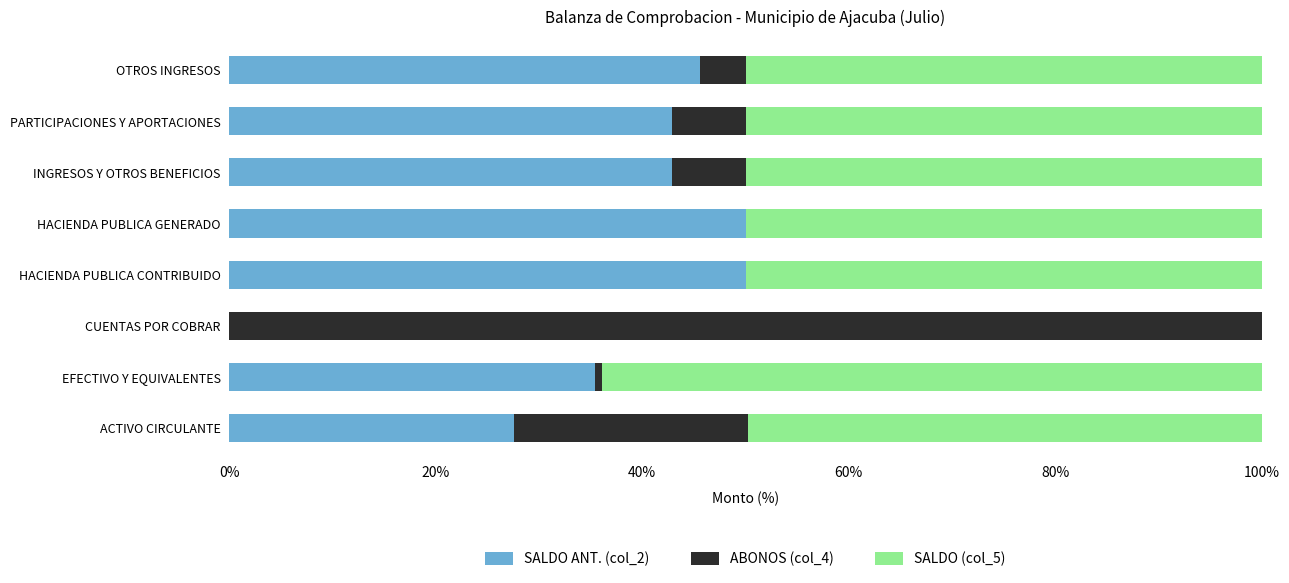

The SALDO ANT. (col_2) series shows 42.9 at INGRESOS Y OTROS BENEFICIOS. True or false?

True